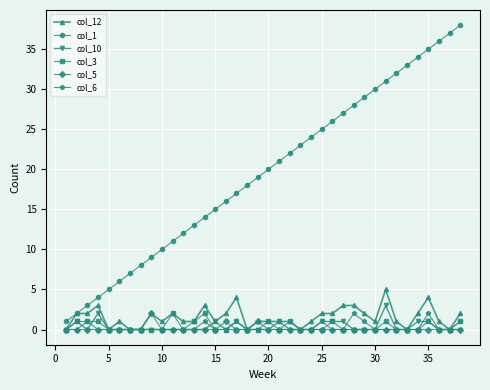

Which series has the largest total across all categories?

col_1